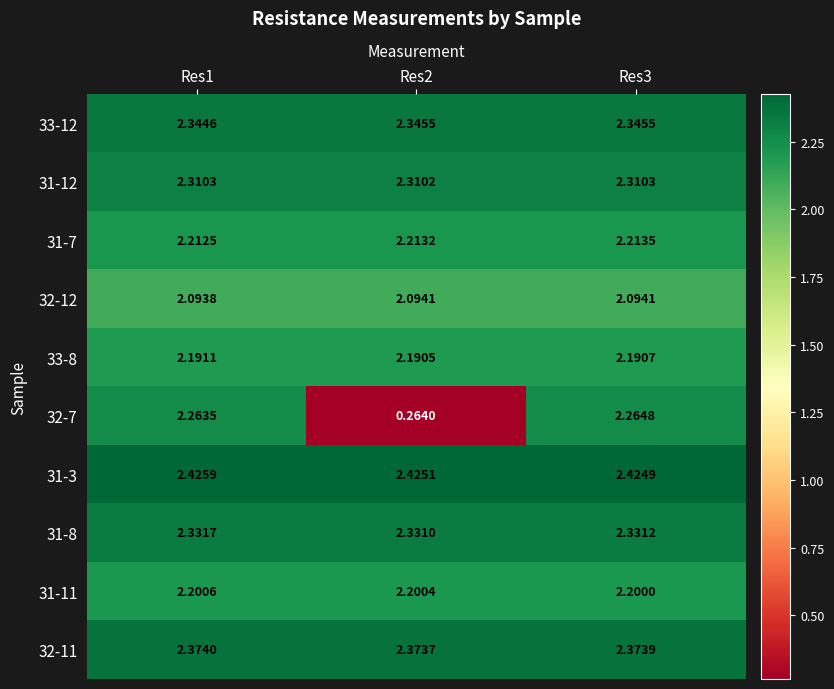

At which category is the sum across all series the highest?

Res3